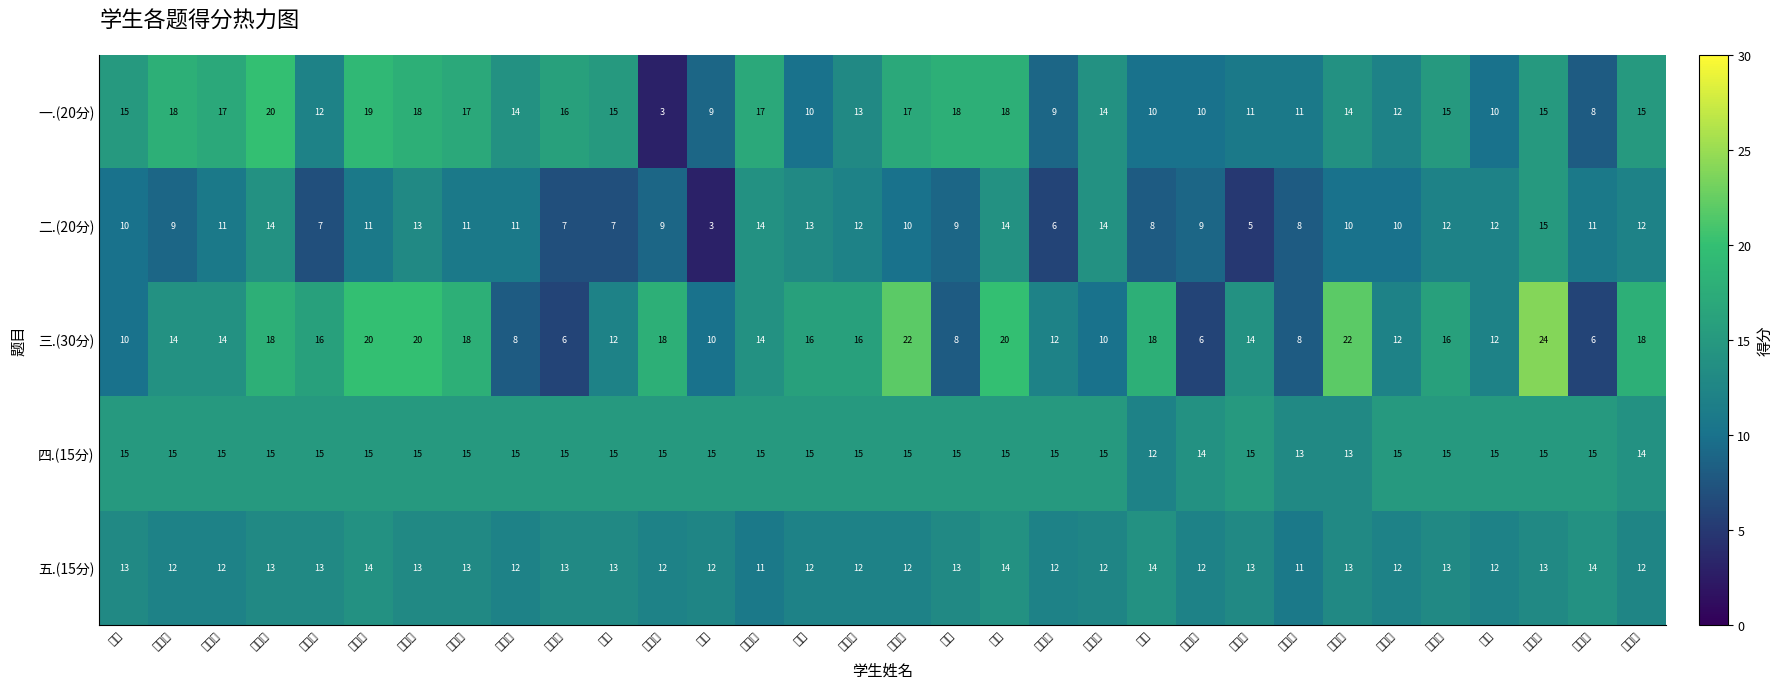

Rank the series at 薛羽飞 from lowest to highest value.

二.(20分), 一.(20分), 五.(15分), 三.(30分), 四.(15分)